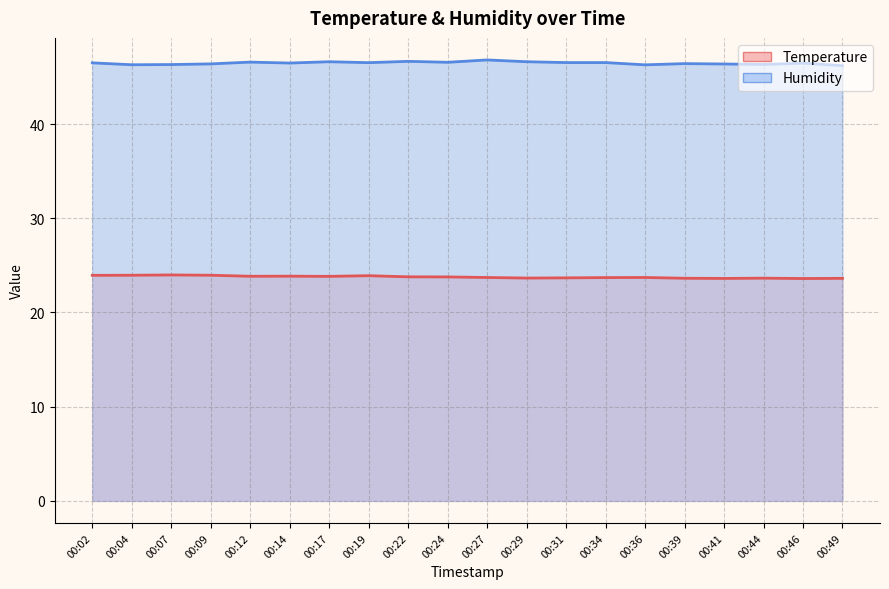

At which label is temperature closest to 23?

00:46